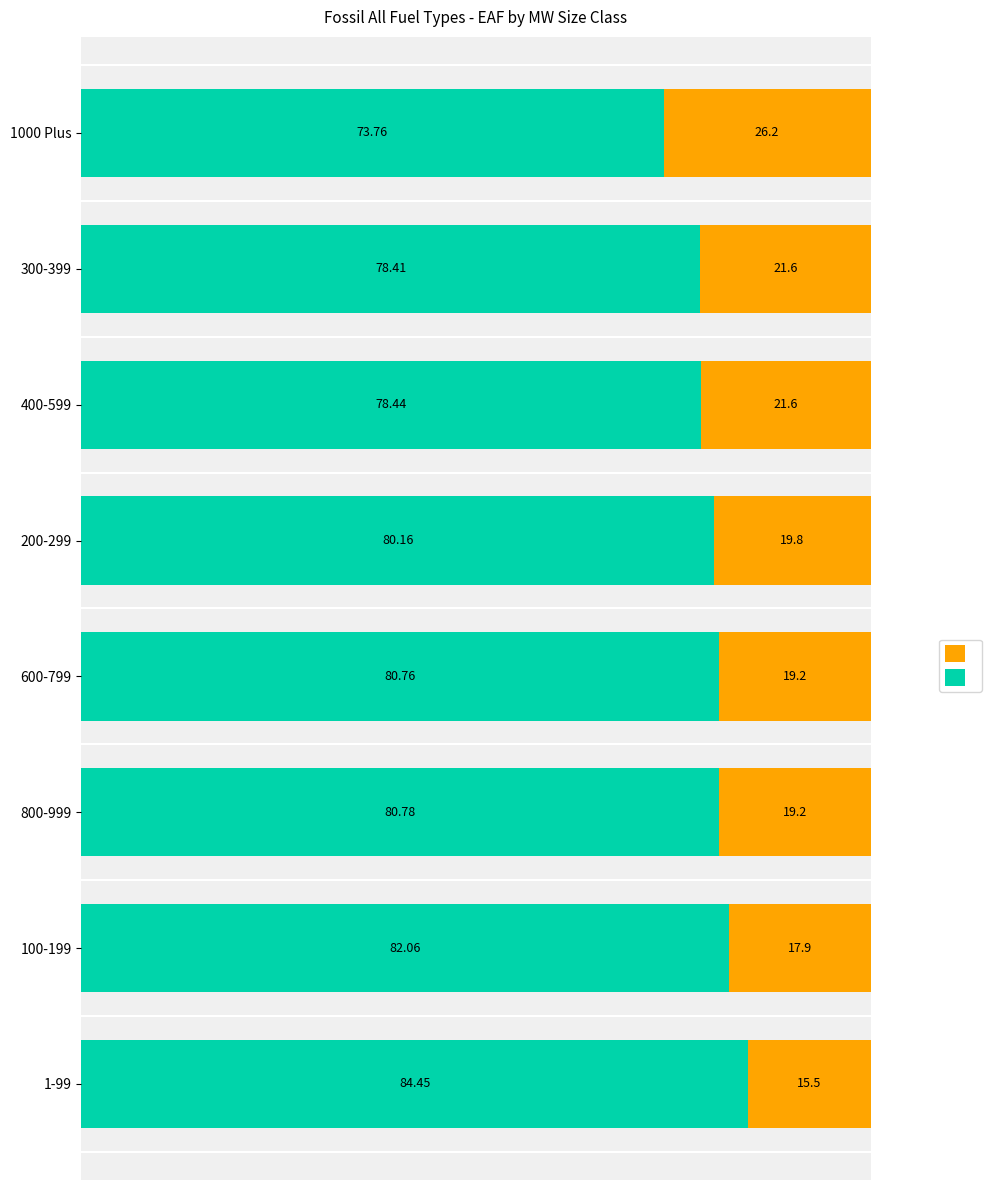

What is the total value across all series at 200-299?

100.0